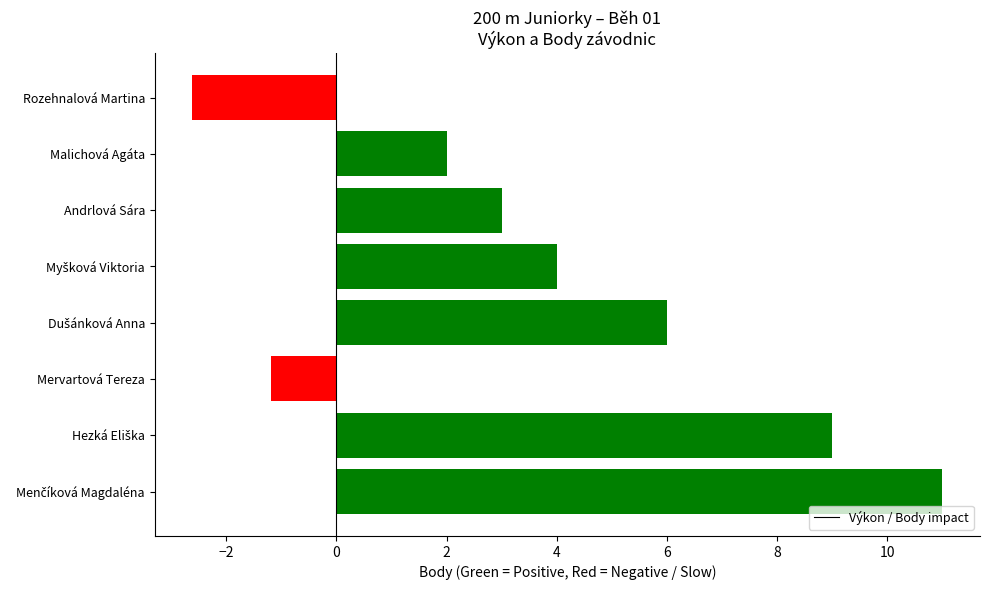

What is the smallest value displayed?

-2.6